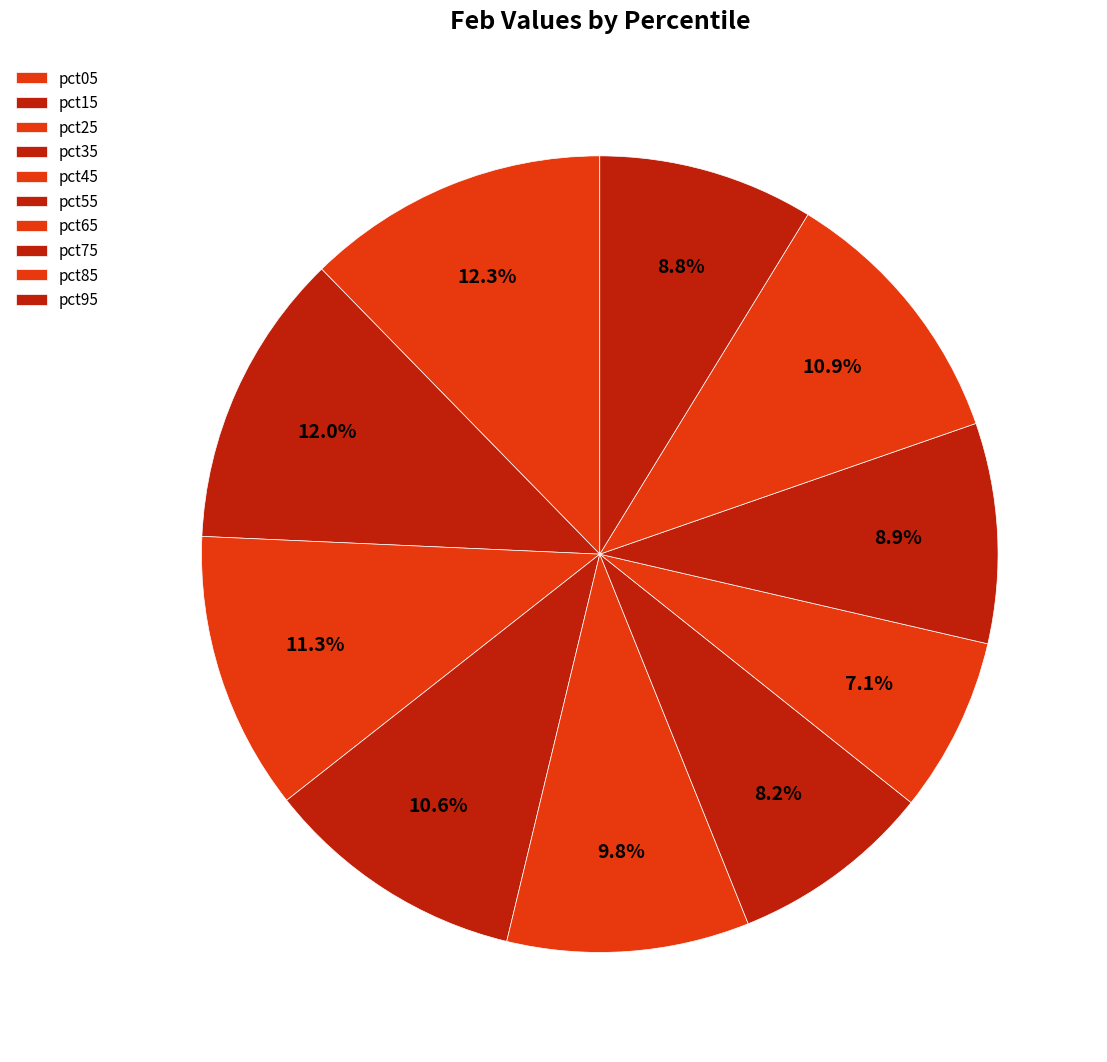

Which slice is the smallest?

pct65